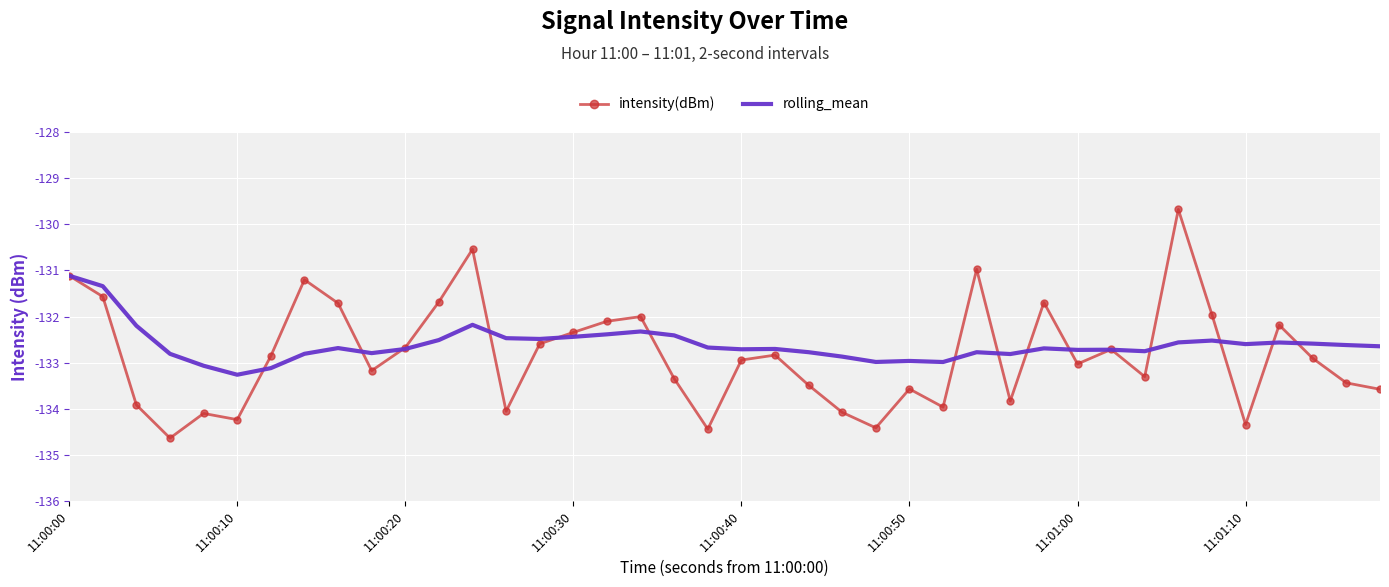

What is the maximum value shown in the chart?

-129.7